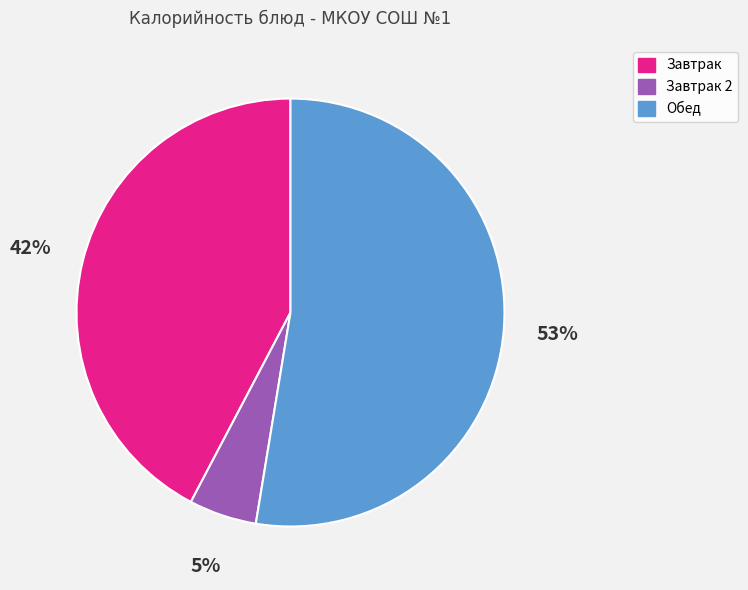

Is there a majority slice in this chart?

Yes